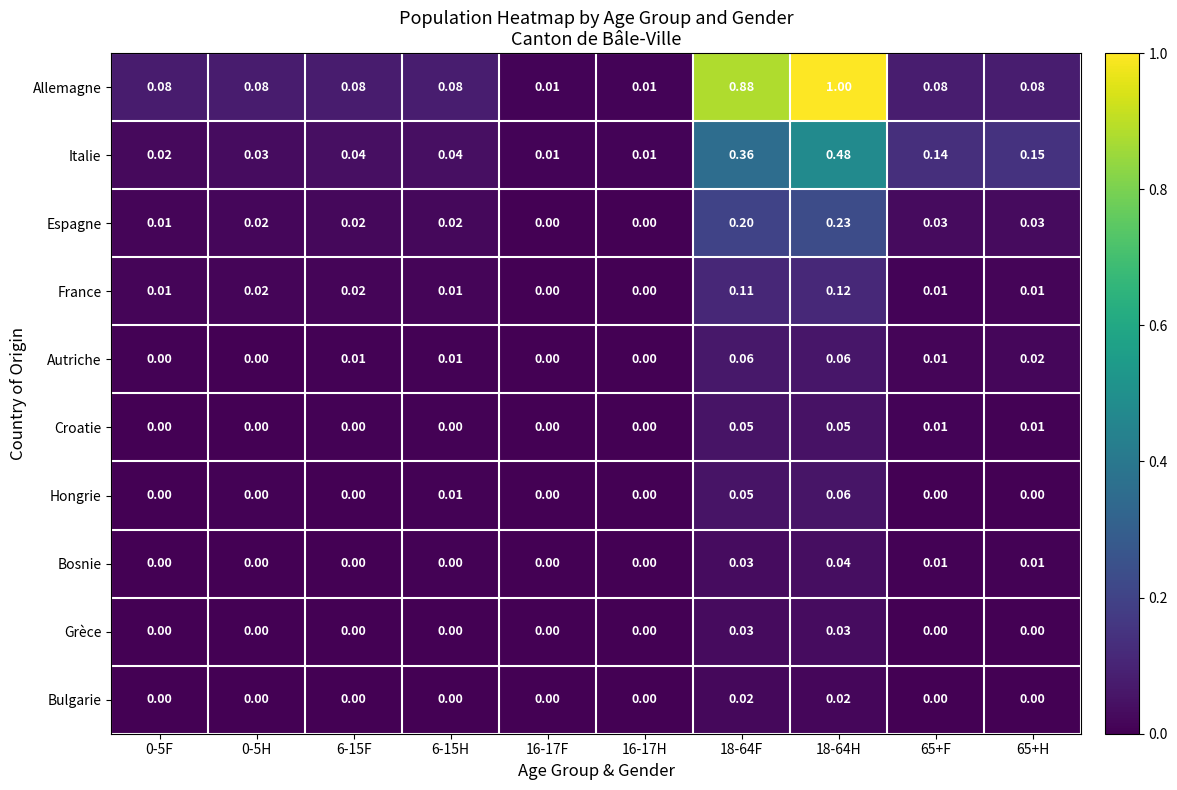

Which series changed the most between 0-5H and 65+F?

Italie